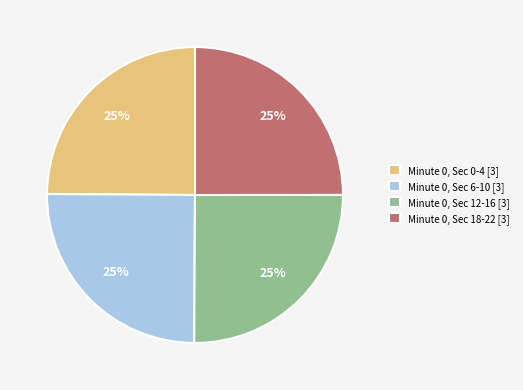

Is there a majority slice in this chart?

No